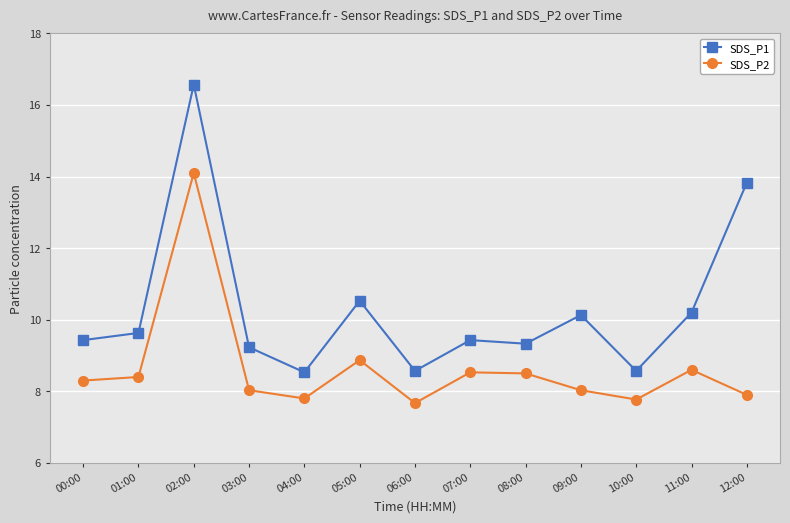

At 04:00, list the series in order from largest to smallest.

SDS_P1, SDS_P2